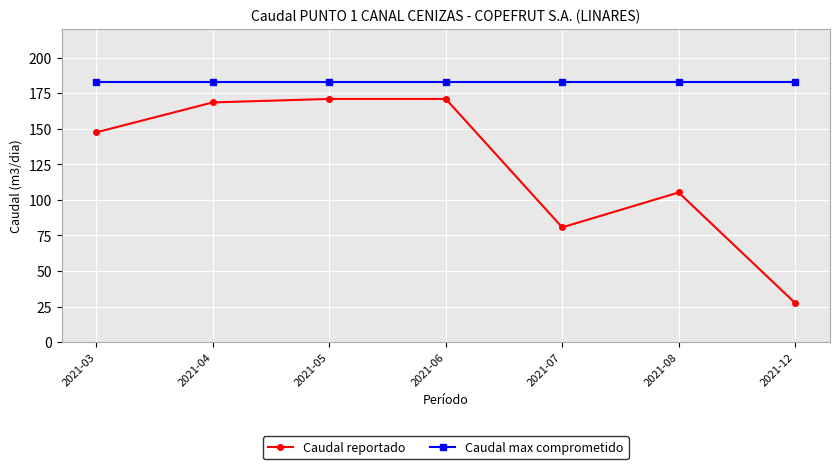

Which series has the widest spread of values?

Caudal reportado